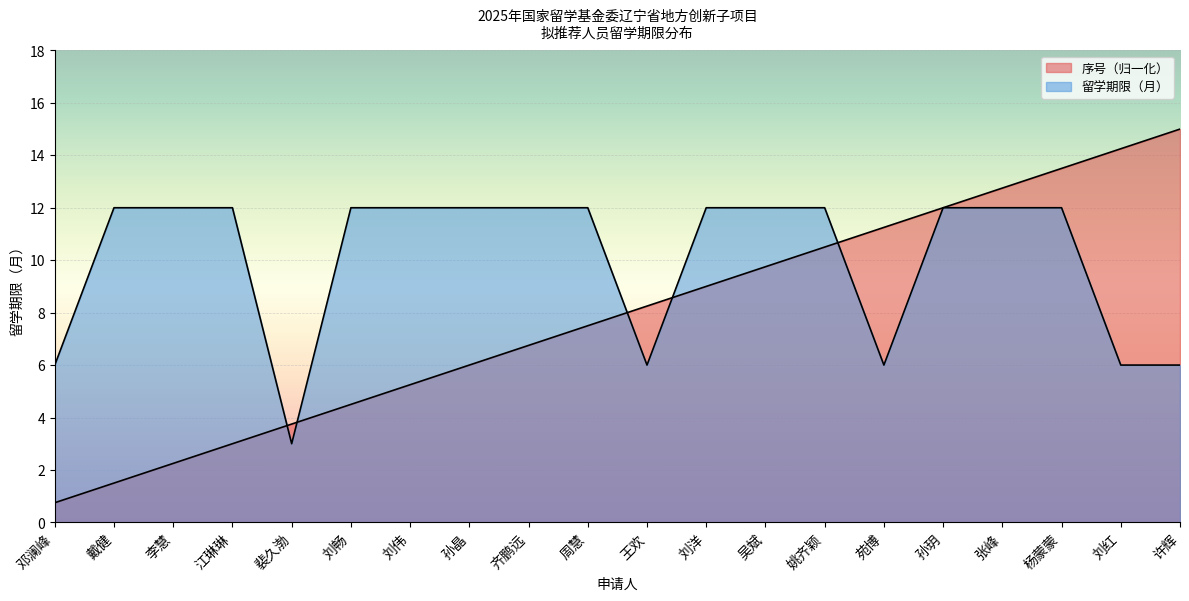

At which label does 留学期限（月） reach its peak?

戴健